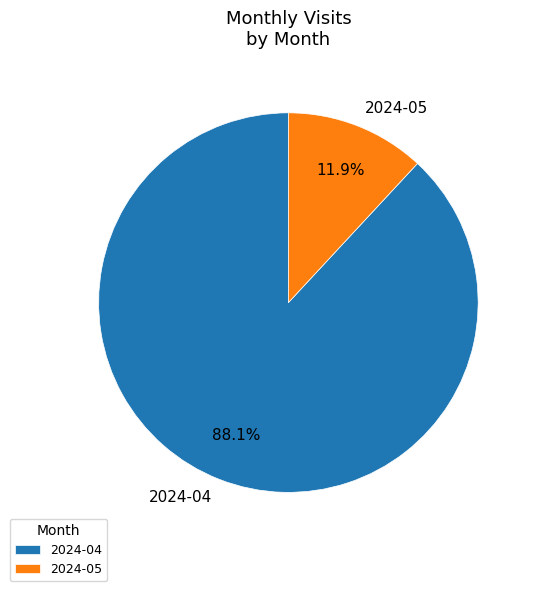

Which category accounts for the majority?

2024-04